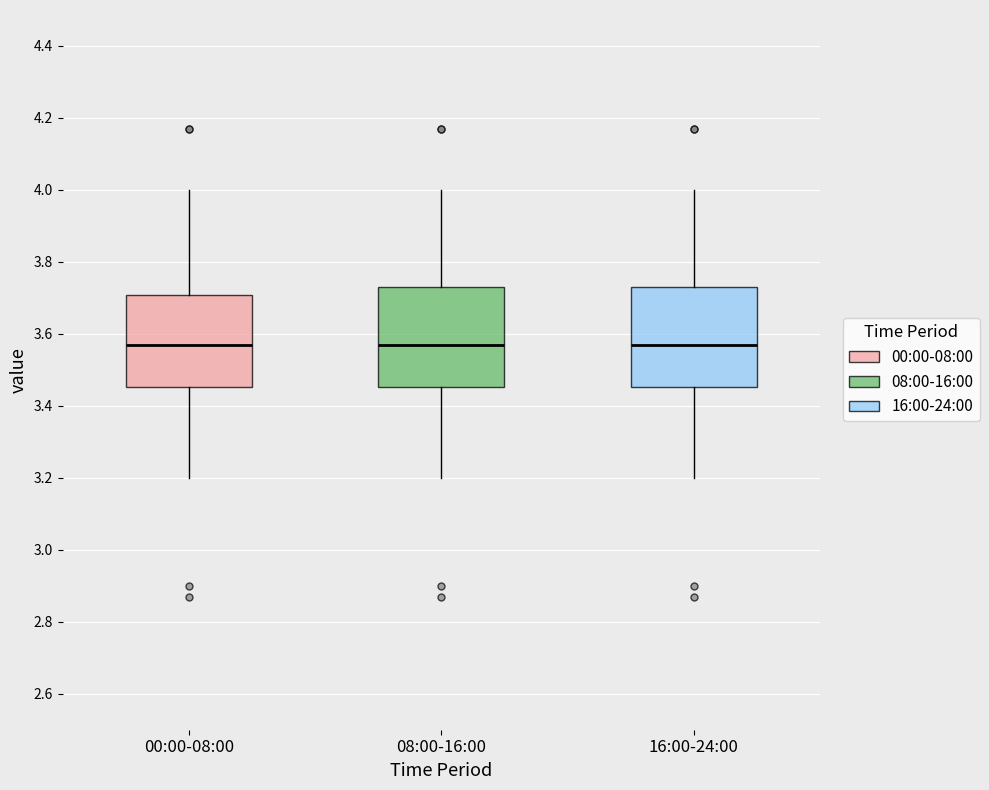

Where is the upper edge of the box for 00:00-08:00 on the y-axis? The values are not printed on the chart, so give them approximately, as read against the axis.

3.70